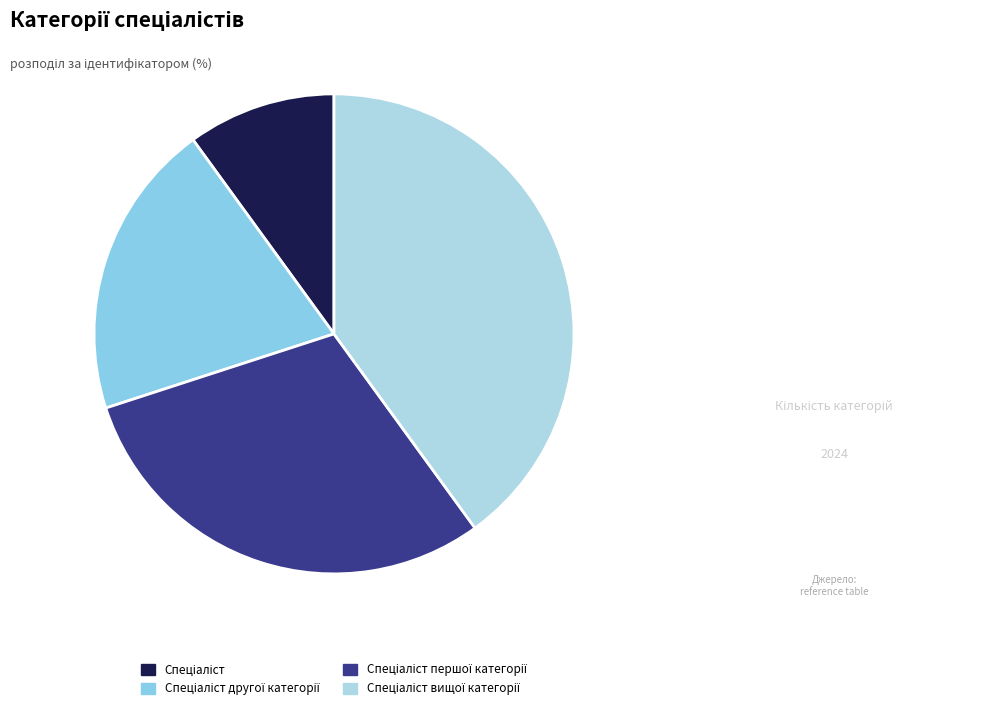

Is there a majority slice in this chart?

No